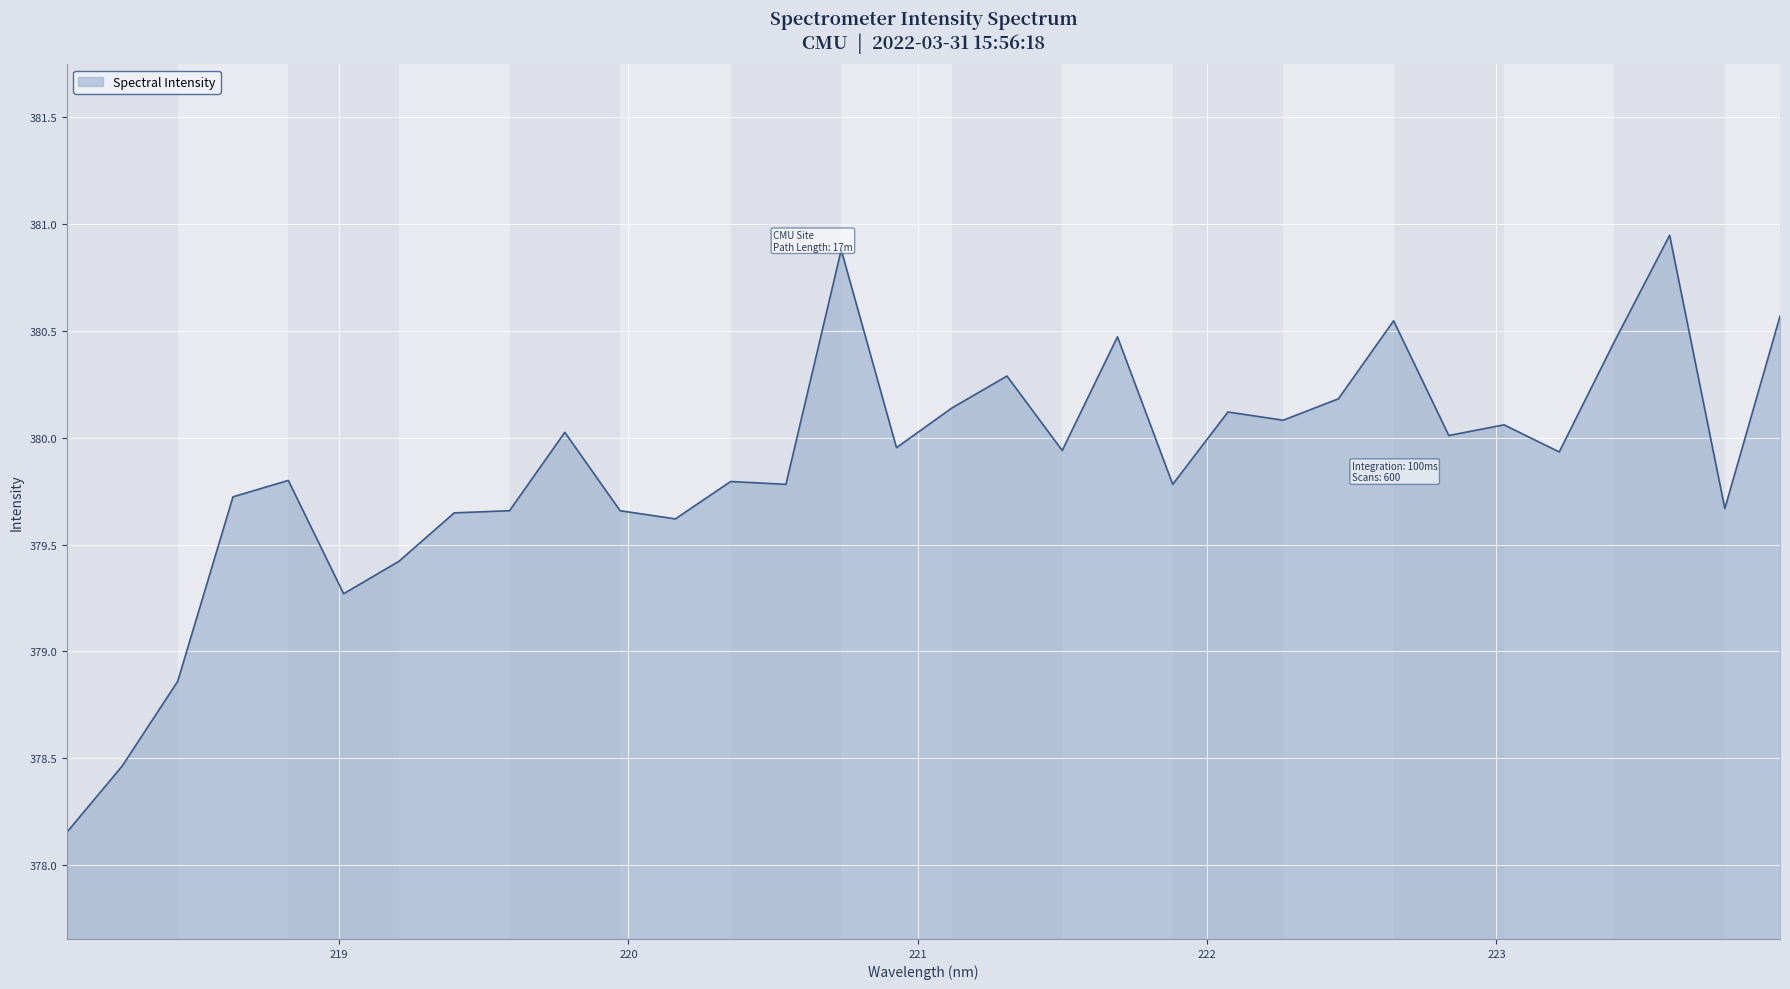

How many values are below 379?

3